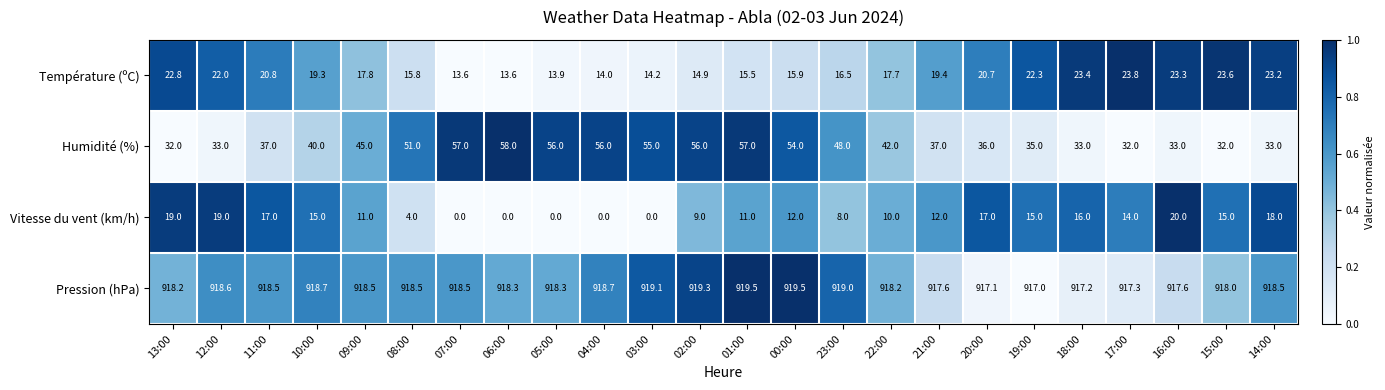

At how many categories does at least one series exceed 0?

24